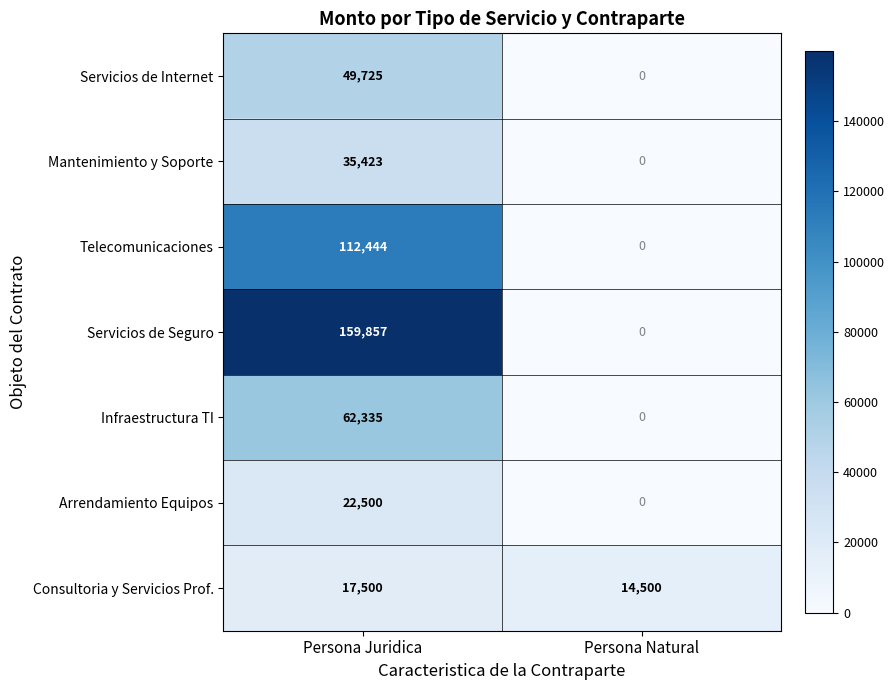

Which series has the largest total across all categories?

Servicios de Seguro